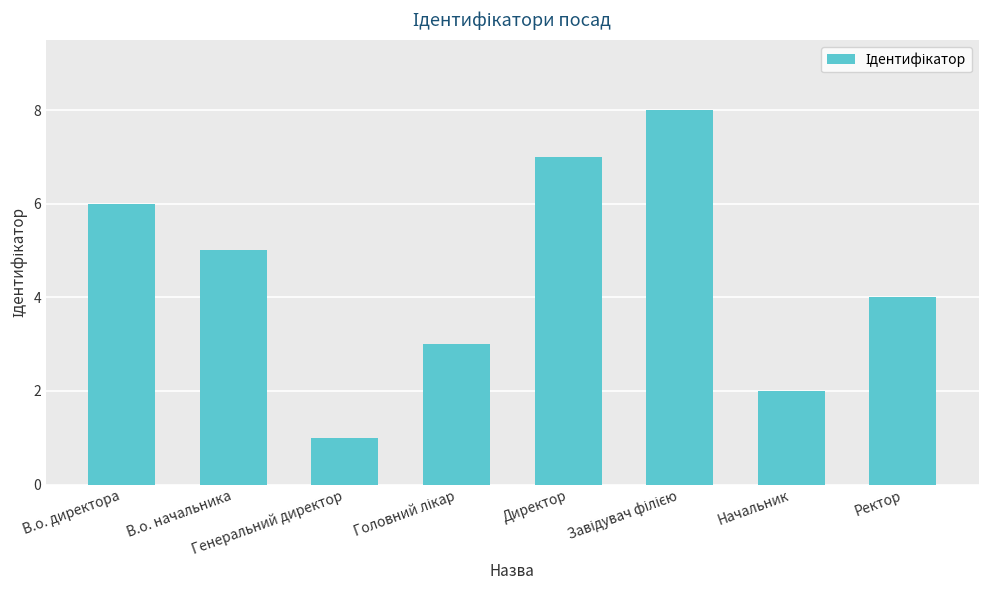

What is the greatest value displayed?

8